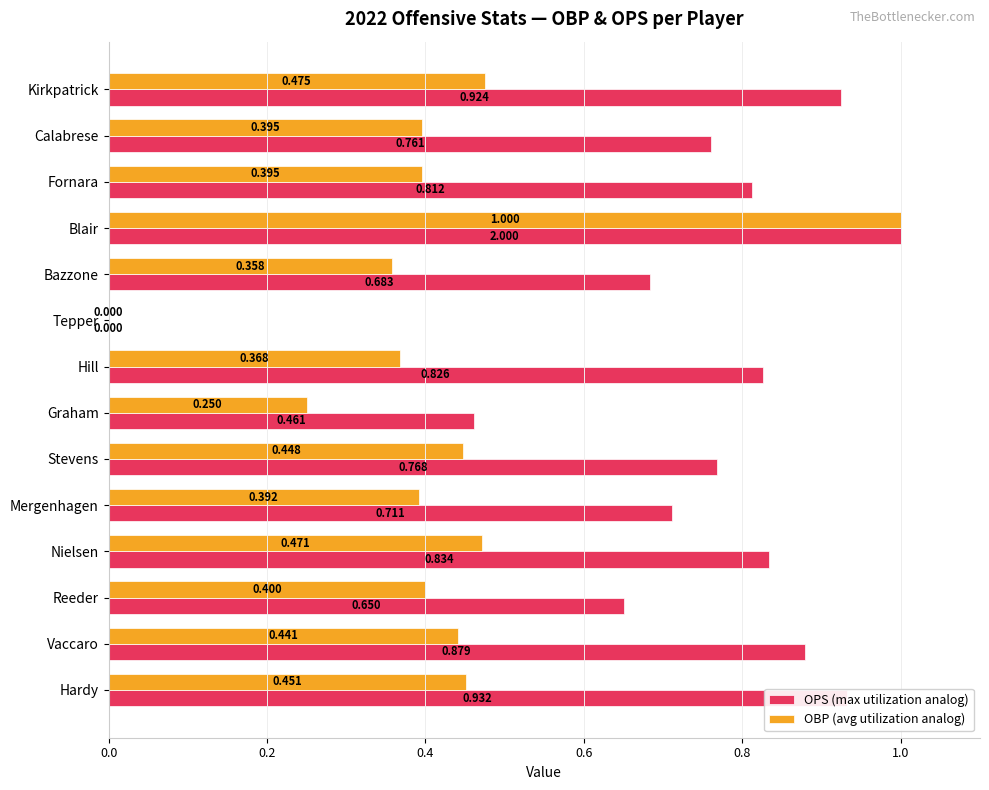

Which series has the largest total across all categories?

OPS (max utilization analog)